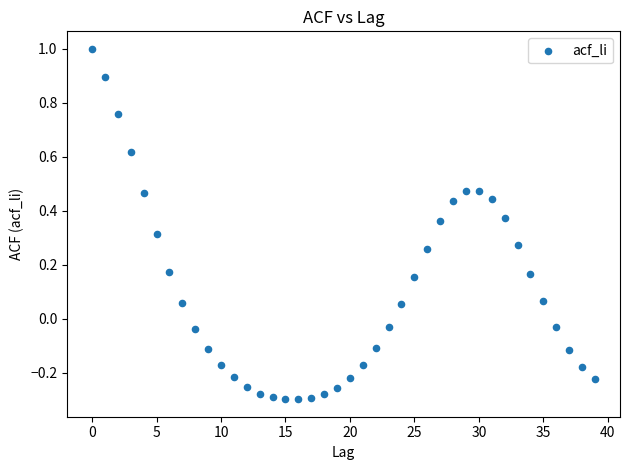

What is the range of Y values (max minus min)?

1.3